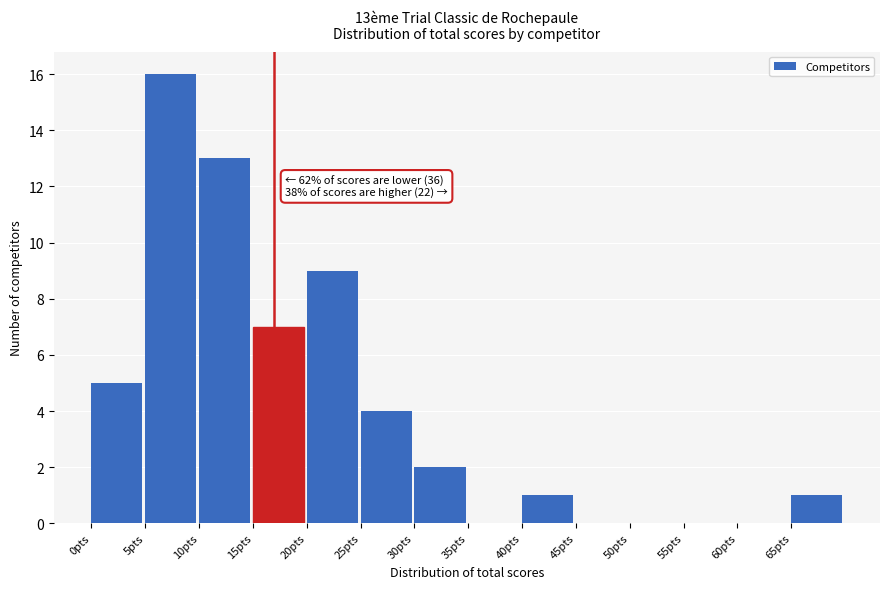

Which range on the x-axis has the tallest bar?

5 to 10